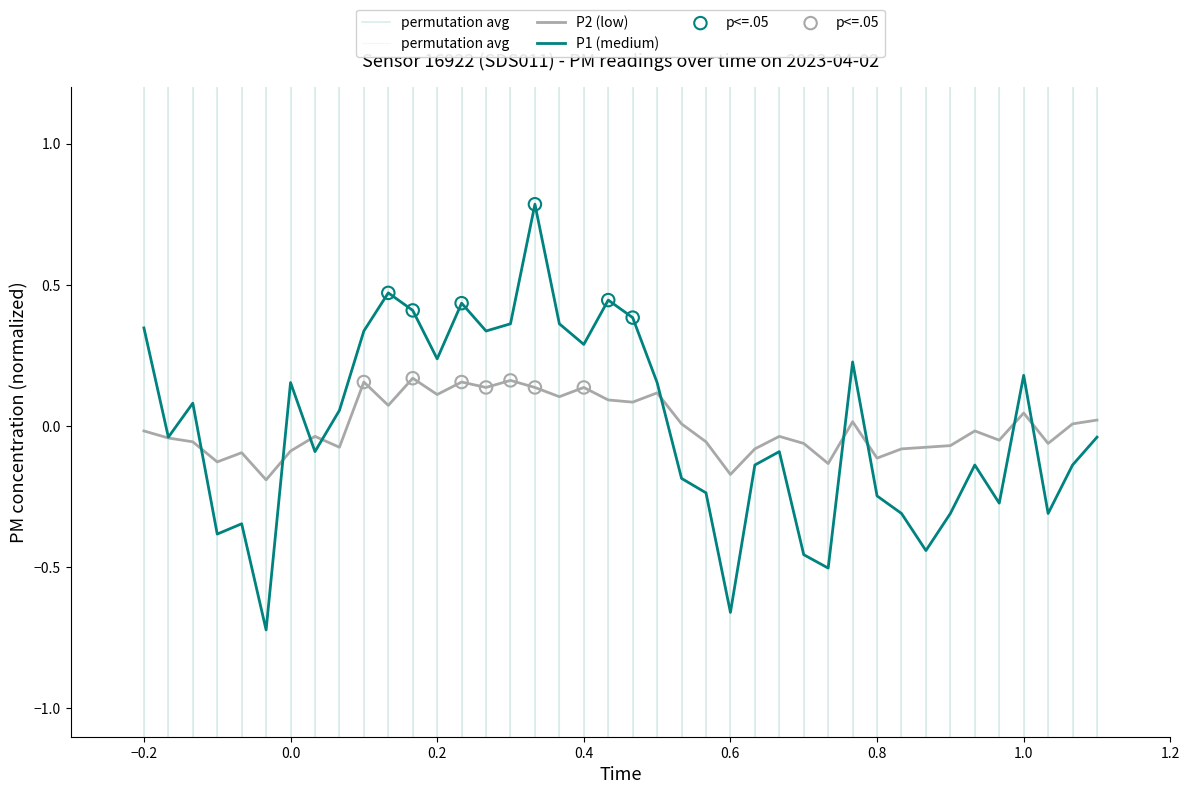

At how many categories does at least one series exceed 0?

22